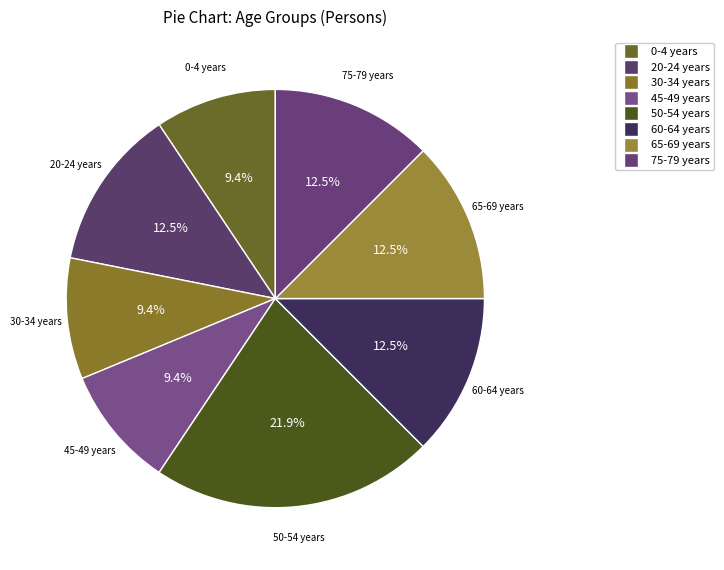

How many slices are in this pie chart?

8